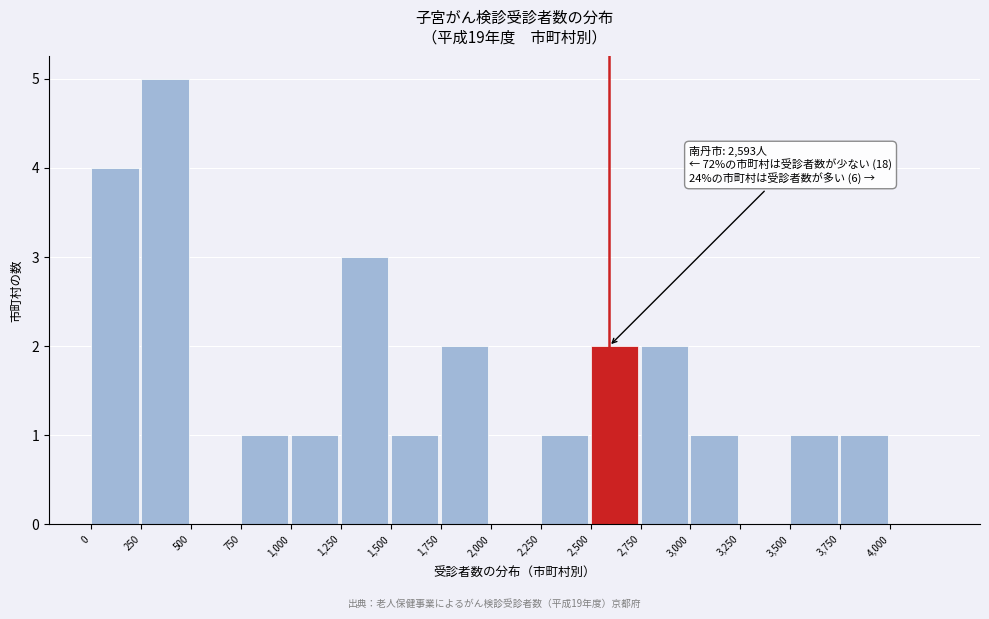

Over which range of the x-axis is the bar tallest?

250 to 500